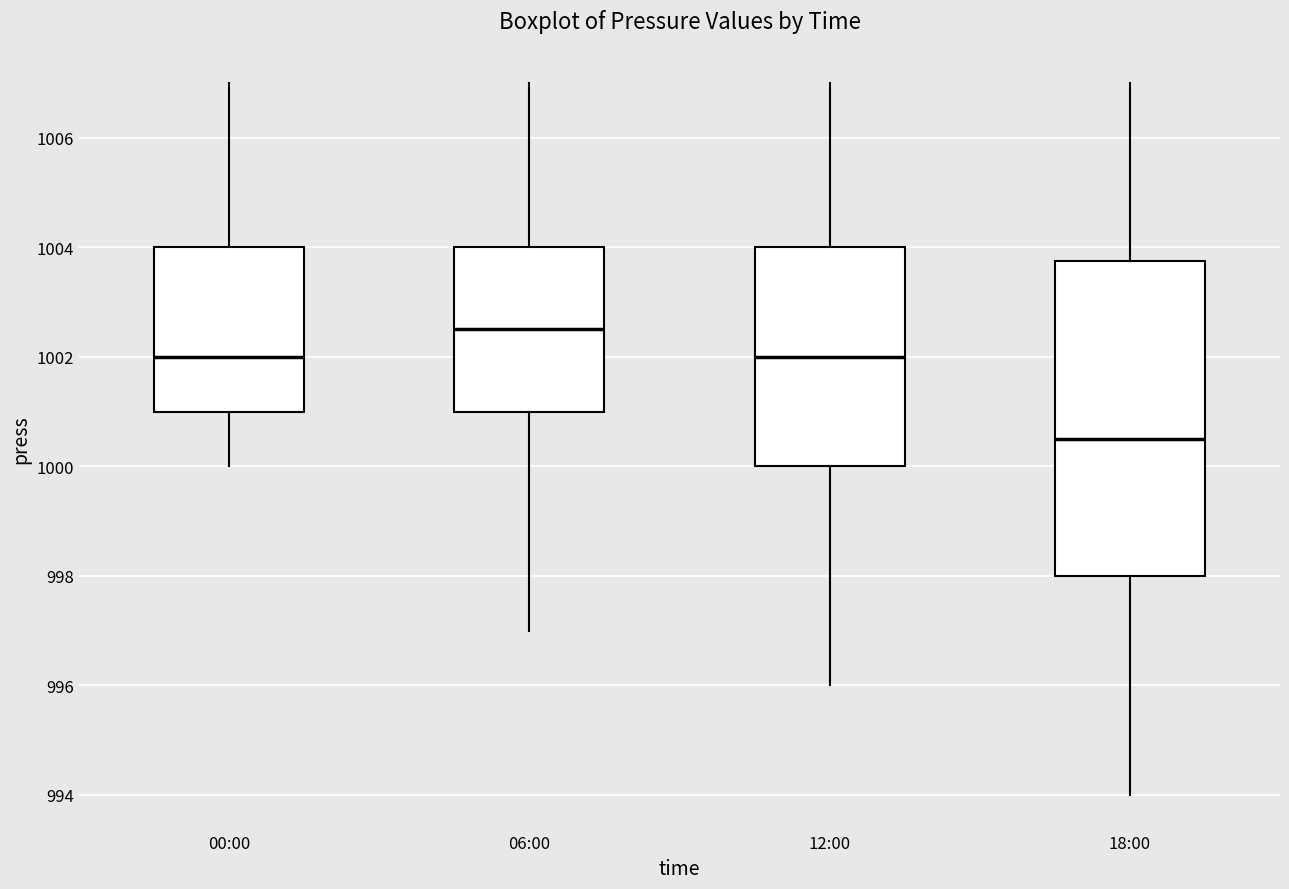

Reading left to right, read every box against the y-axis: the position of its median line, the range the box covers, and the ends of its whiskers. The values are not printed on the chart, so give them approximately, as read against the axis.

00:00: median 1002.0, box 1001.0 to 1004.0, whiskers 1000.0 to 1007.0
06:00: median 1002.6, box 1001.0 to 1004.0, whiskers 997.0 to 1007.0
12:00: median 1002.0, box 1000.0 to 1004.0, whiskers 996.0 to 1007.0
18:00: median 1000.6, box 998.0 to 1003.8, whiskers 994.0 to 1007.0